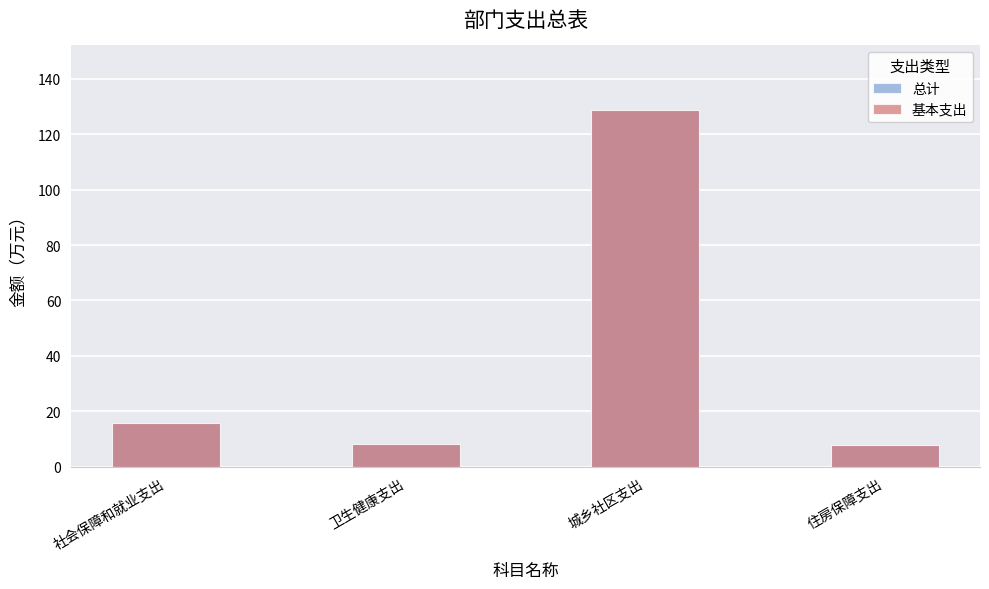

What is the greatest value displayed?

128.9